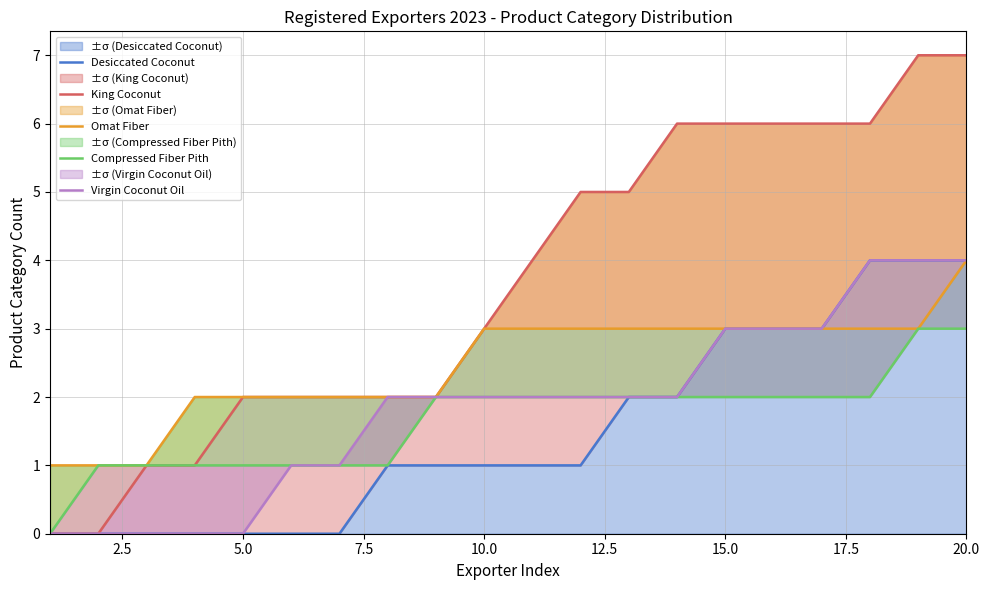

The value of ±σ (Desiccated Coconut) at 10.0 is 2. True or false?

False